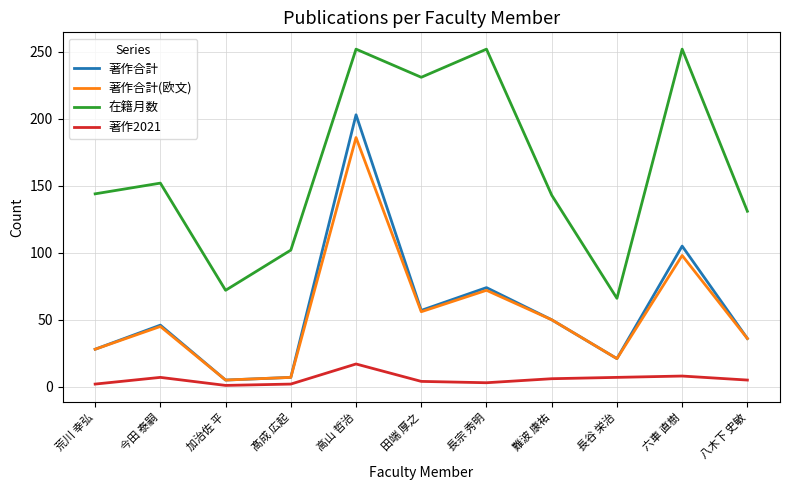

In 著作合計, how many points are lower than both neighbors (excluding endpoints)?

3